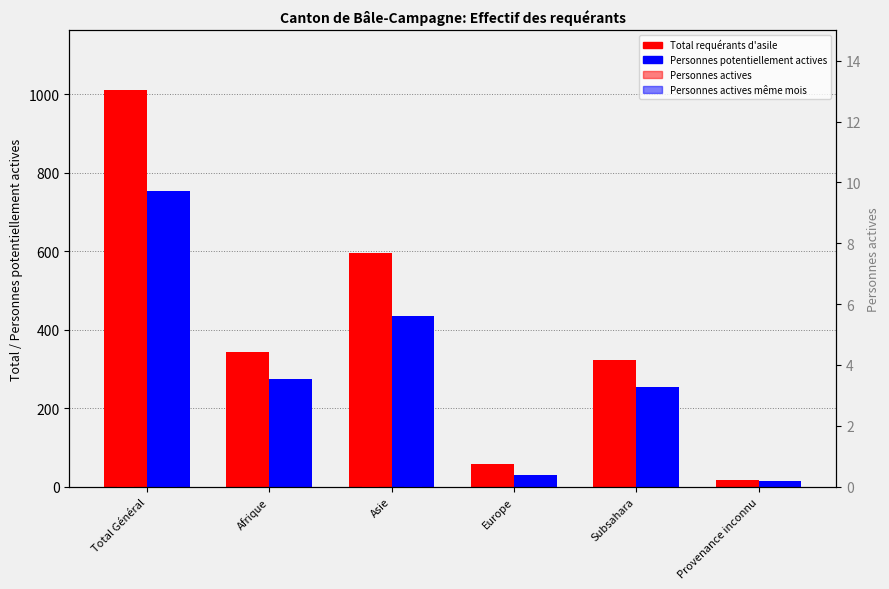

Reading left to right, what are all the values shown in this chart?

Total requérants d'asile: Total Général=1012	Afrique=343	Asie=595	Europe=58	Subsahara=323	Provenance inconnu=16
Personnes potentiellement actives: Total Général=754	Afrique=274	Asie=434	Europe=31	Subsahara=254	Provenance inconnu=15
Personnes actives: Total Général=2	Afrique=0	Asie=2	Europe=0	Subsahara=0	Provenance inconnu=0
Personnes actives même mois: Total Général=3	Afrique=0	Asie=3	Europe=0	Subsahara=0	Provenance inconnu=0